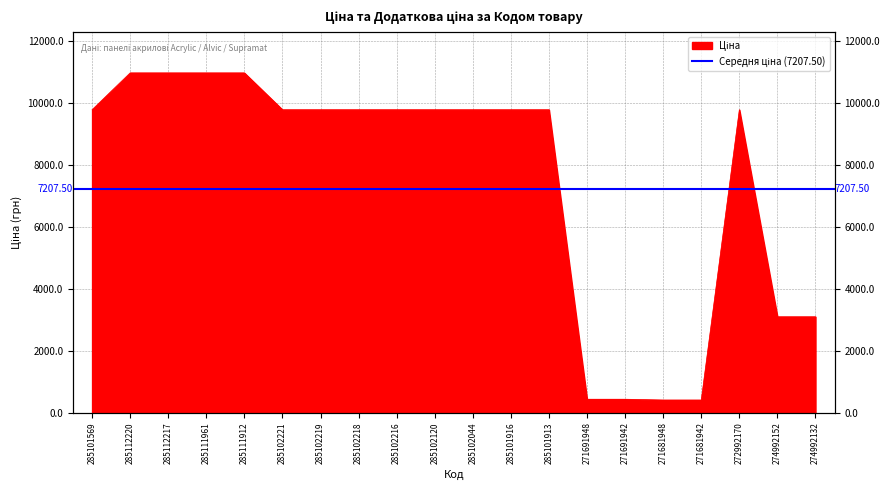

Rank the categories by value from highest to lowest.

285112220, 285112217, 285111961, 285111912, 285101569, 285102221, 285102219, 285102218, 285102216, 285102120, 285102044, 285101916, 285101913, 272992170, 274992152, 274992132, 271691948, 271691942, 271681948, 271681942